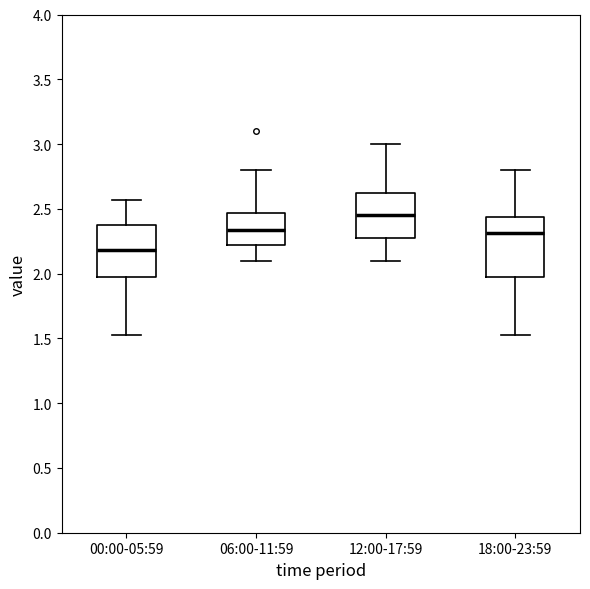

Where is the lower edge of the box for 12:00-17:59 on the y-axis? The values are not printed on the chart, so give them approximately, as read against the axis.

2.30